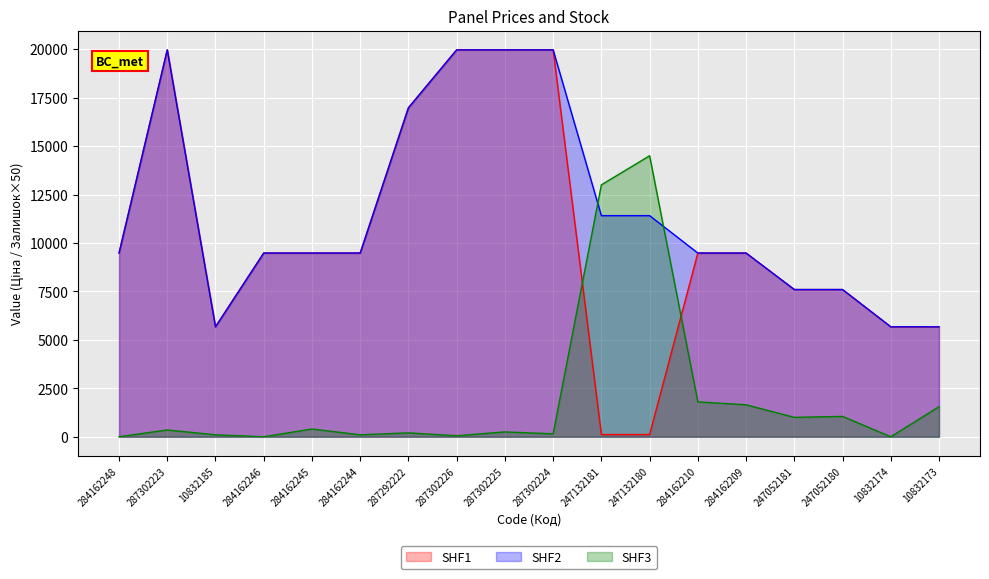

Between which two adjacent categories do SHF2 (Доп. ціна) and SHF3 (Залишок) first intersect?

287302224 and 247132181